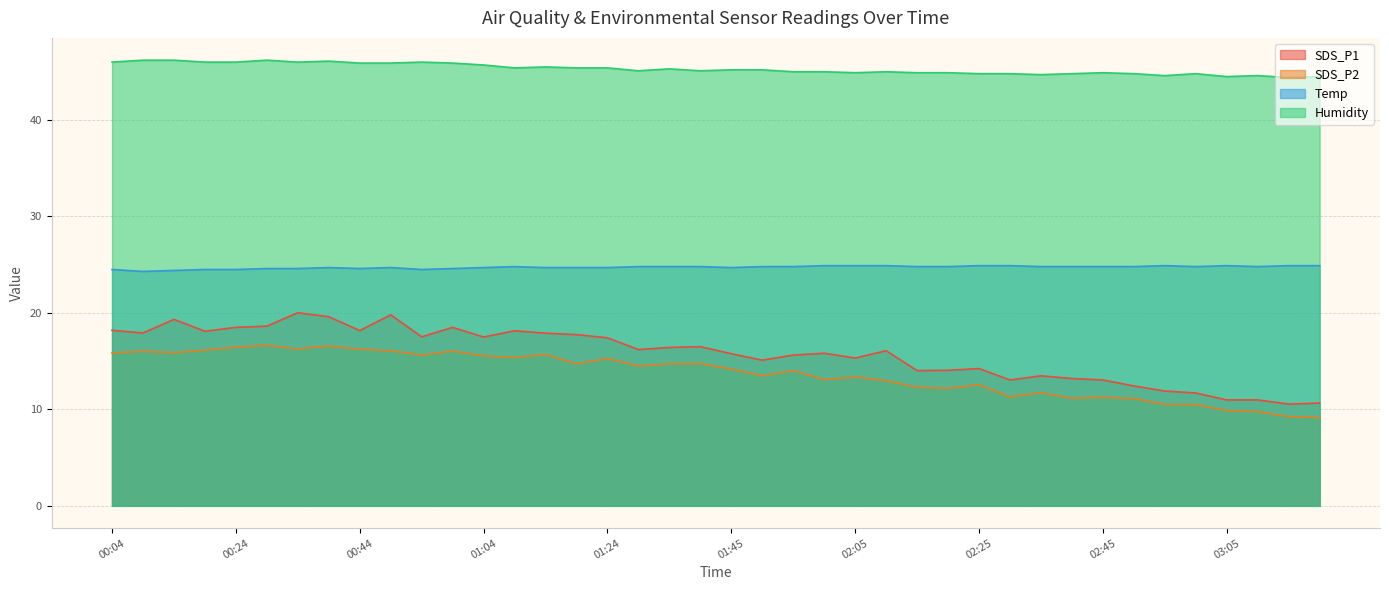

At which label does Temp reach its peak?

02:00